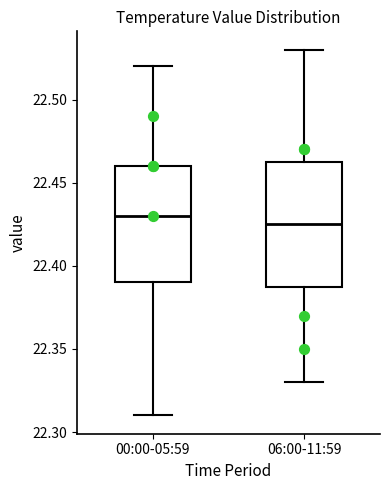

Where does the lower whisker of the box for 06:00-11:59 end on the y-axis? The values are not printed on the chart, so give them approximately, as read against the axis.

22.330